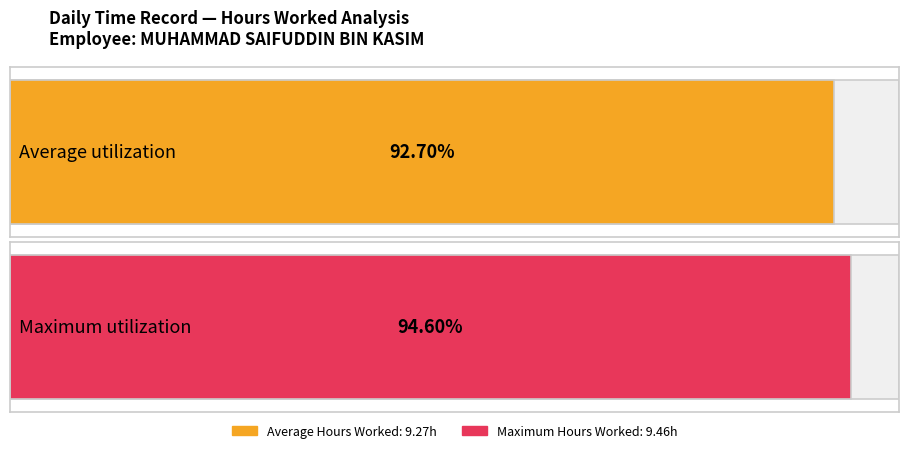

Does the chart contain stacked bars?

No